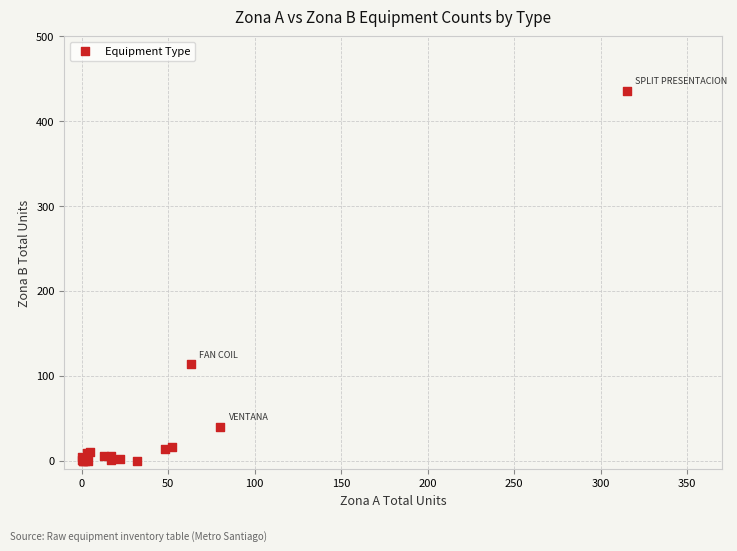

What Y value in the scatter plot is closest to 218?

114